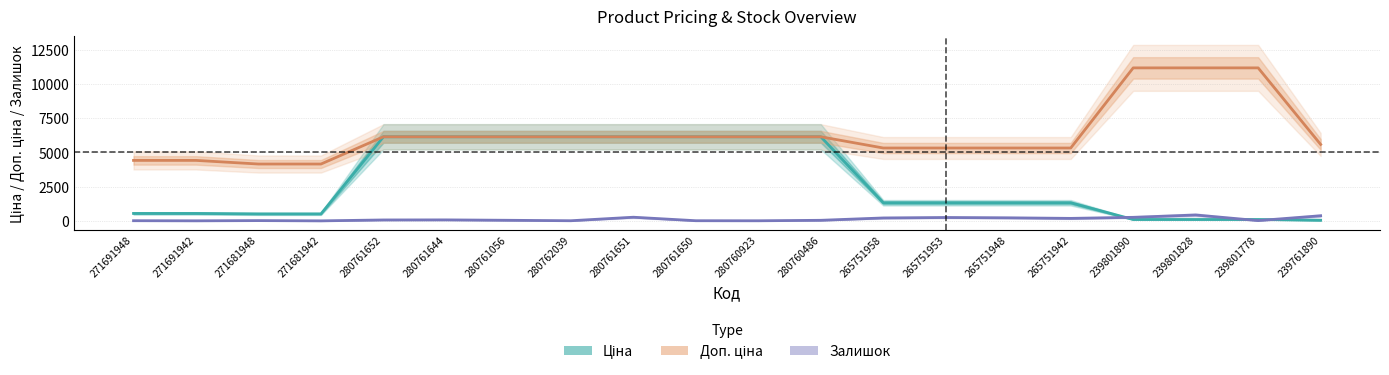

Rank the categories by Ціна value from highest to lowest.

280761652, 280761644, 280761056, 280762039, 280761651, 280761650, 280760923, 280760486, 265751958, 265751953, 265751948, 265751942, 271691948, 271691942, 271681948, 271681942, 239801890, 239801828, 239801778, 239761890